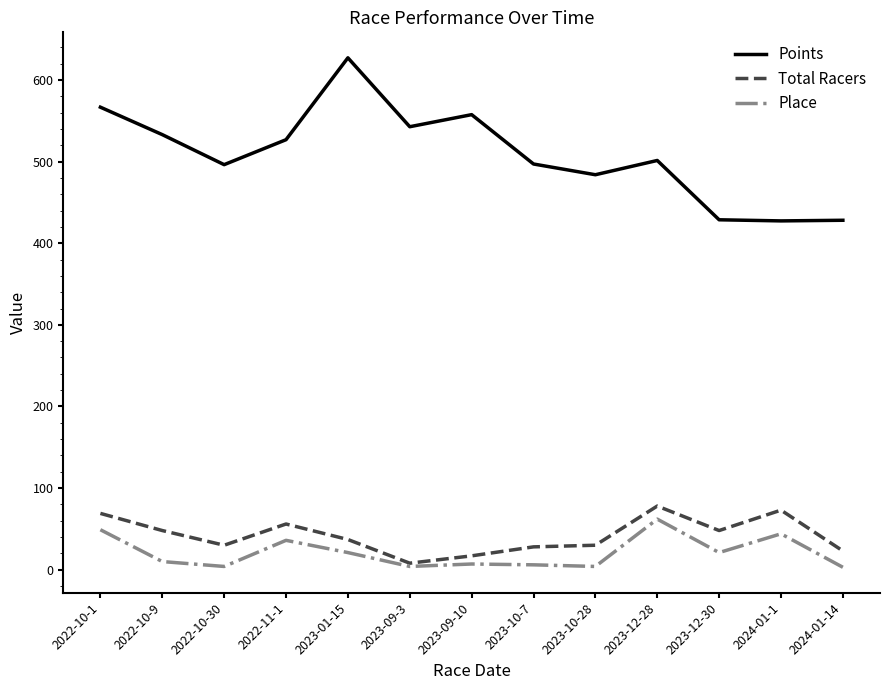

At which label is Place closest to 32?

2022-11-1